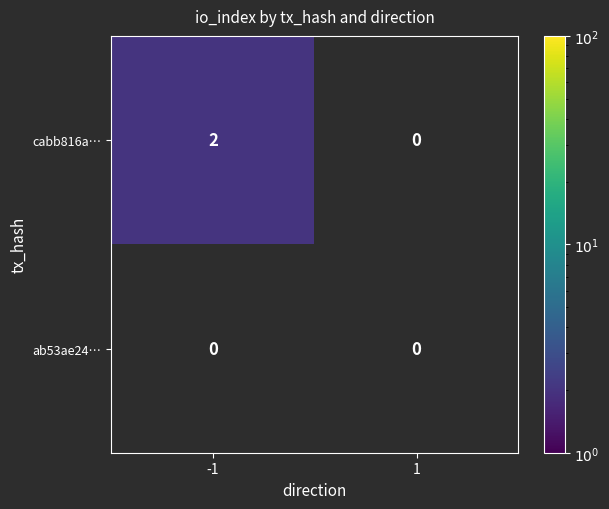

List the series in order of their peak value, highest first.

cabb816a…, ab53ae24…